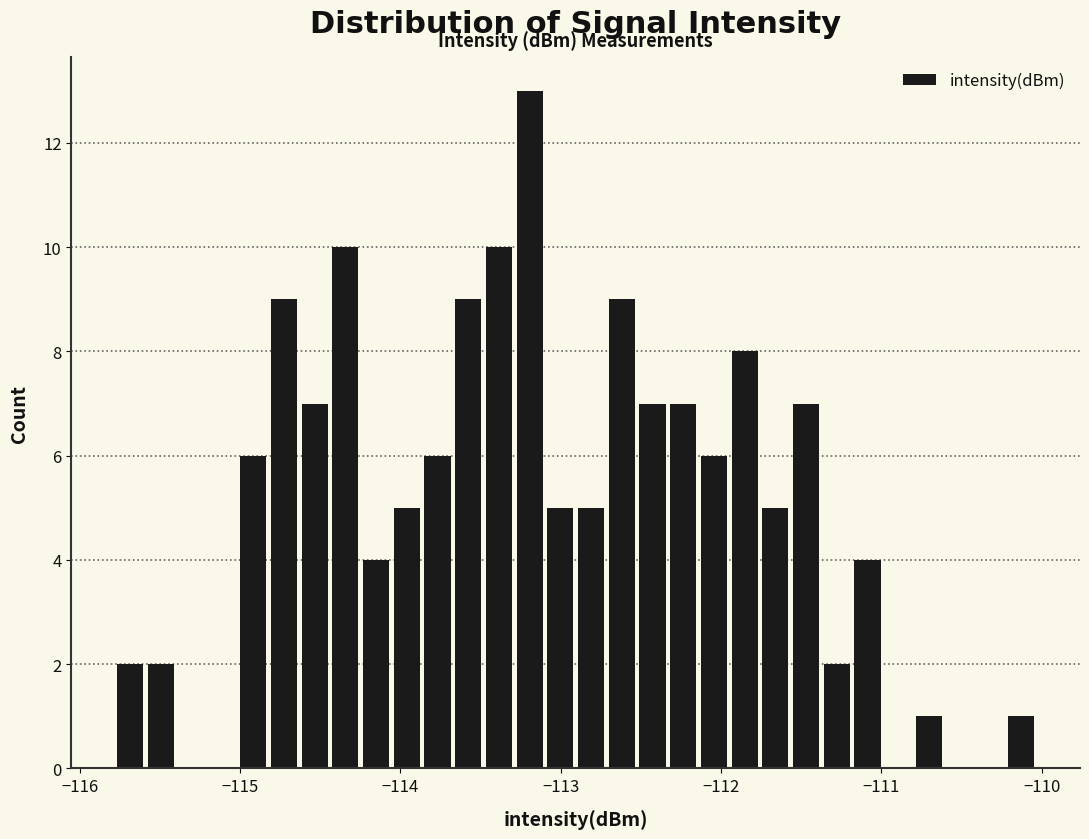

Read against the x-axis, roughly where is the centre of the tallest bar?

-113.2